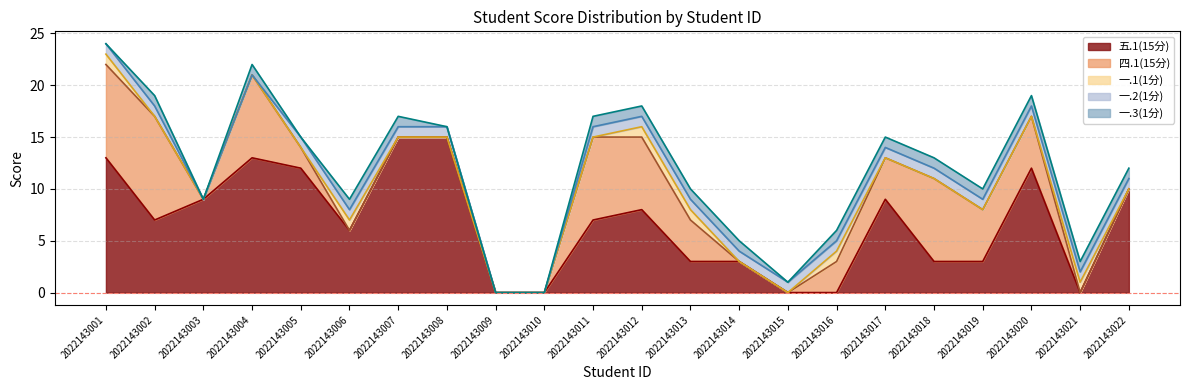

At how many categories does at least one series exceed 3?

16